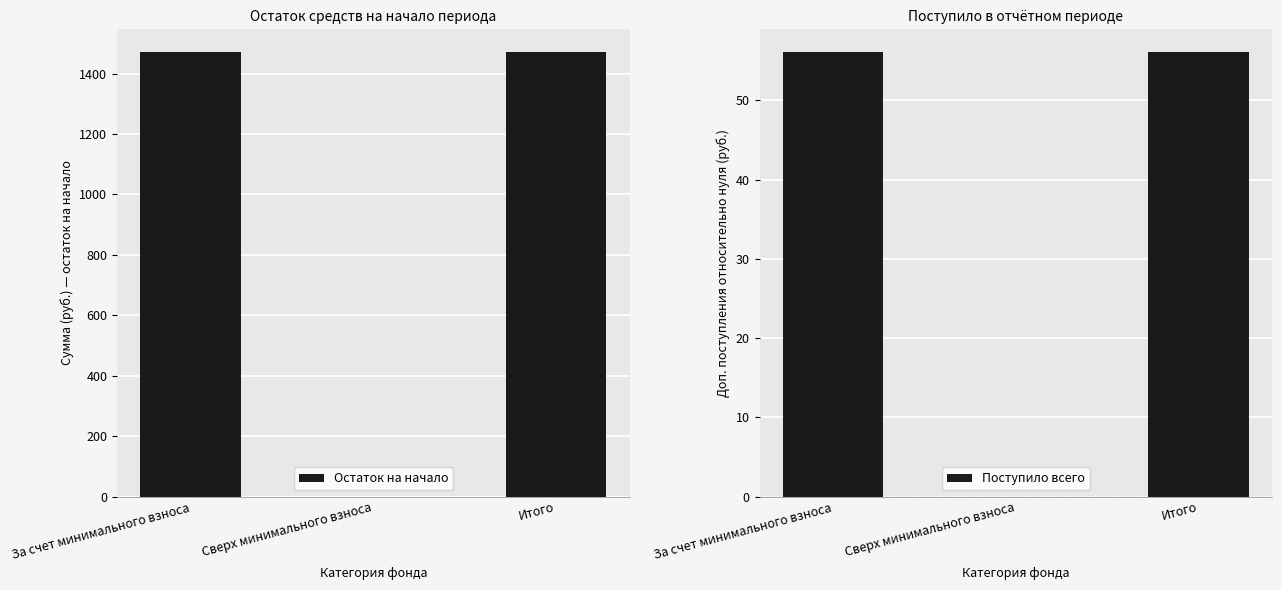

True or false: Поступило всего has a value of 86.8 at За счет минимального взноса.

False